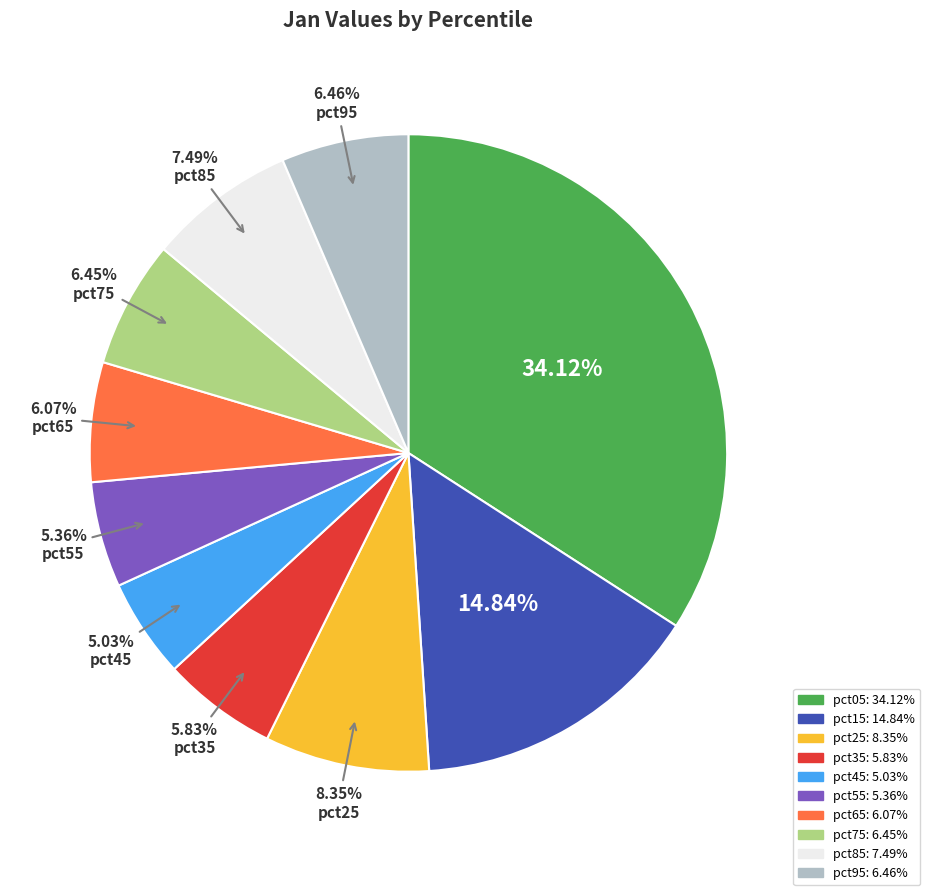

Is there any slice that represents more than half of the pie?

No